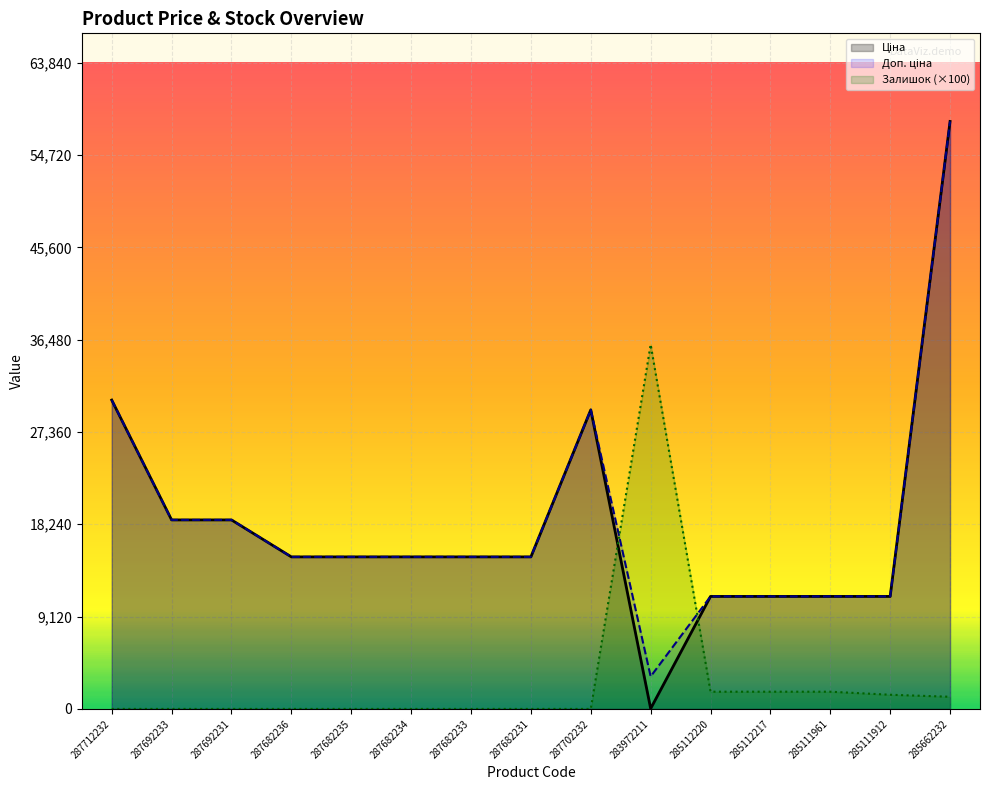

What position from the left is 287682234?

6